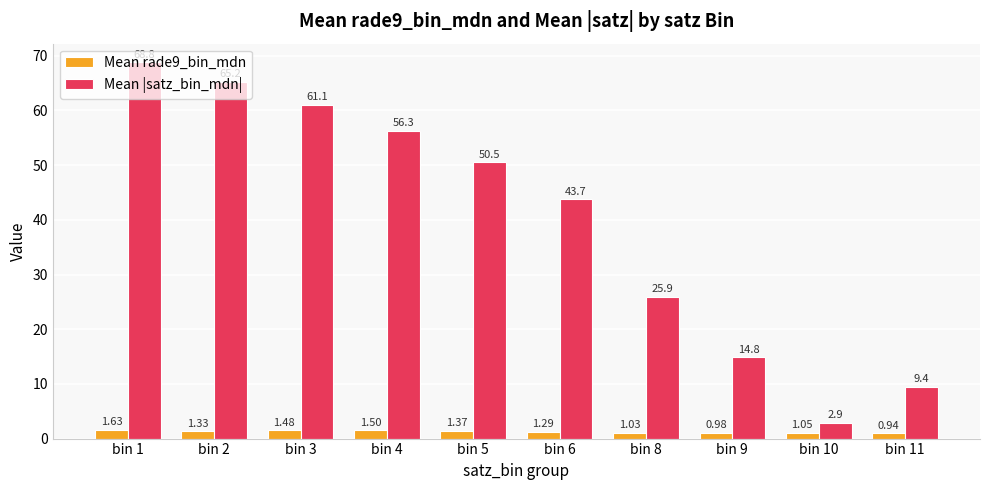

How many groups of bars are there?

10